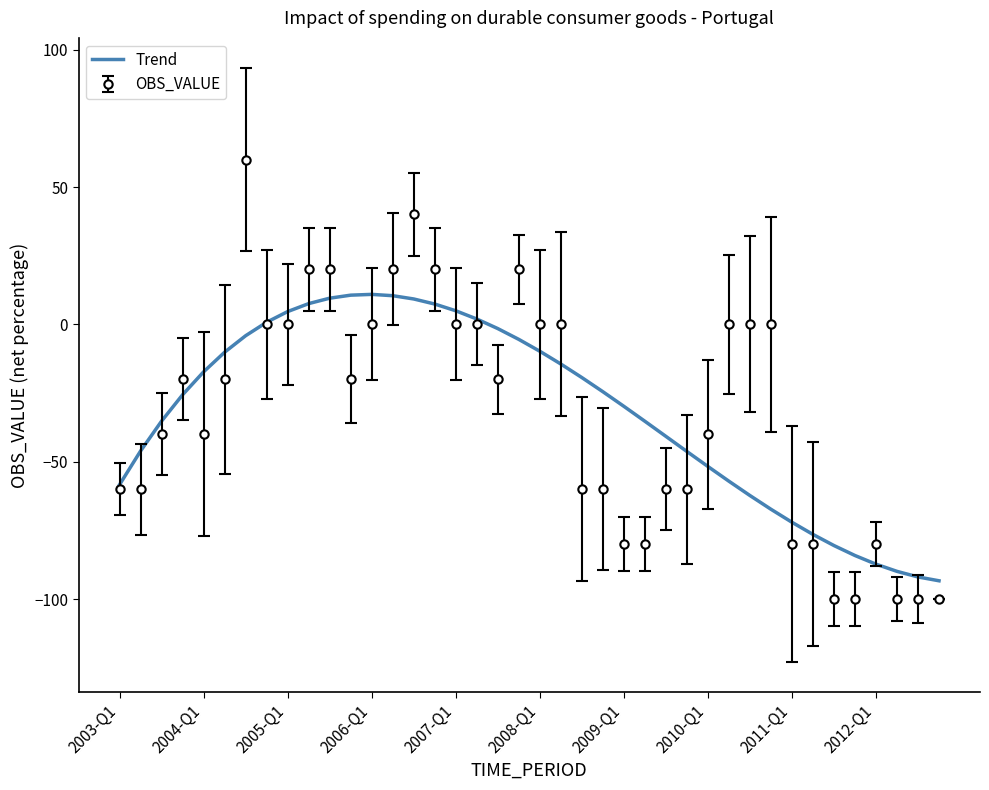

Which series has the largest range (max minus min)?

OBS_VALUE